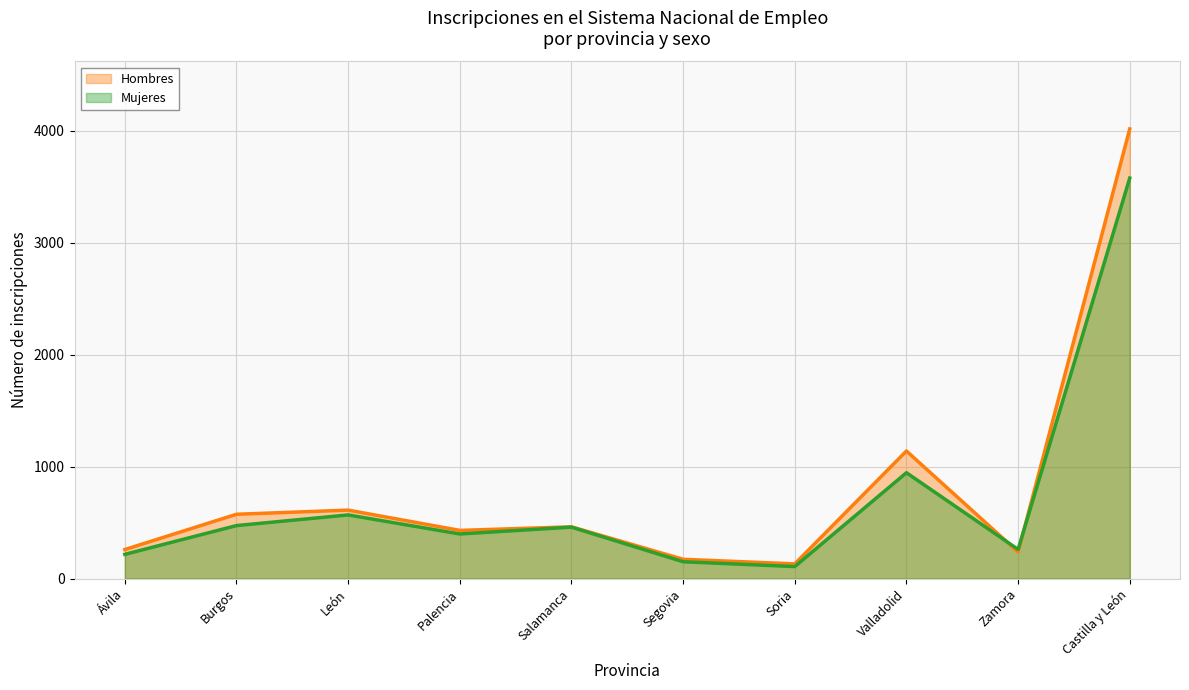

How many times do Hombres and Mujeres cross each other?

2